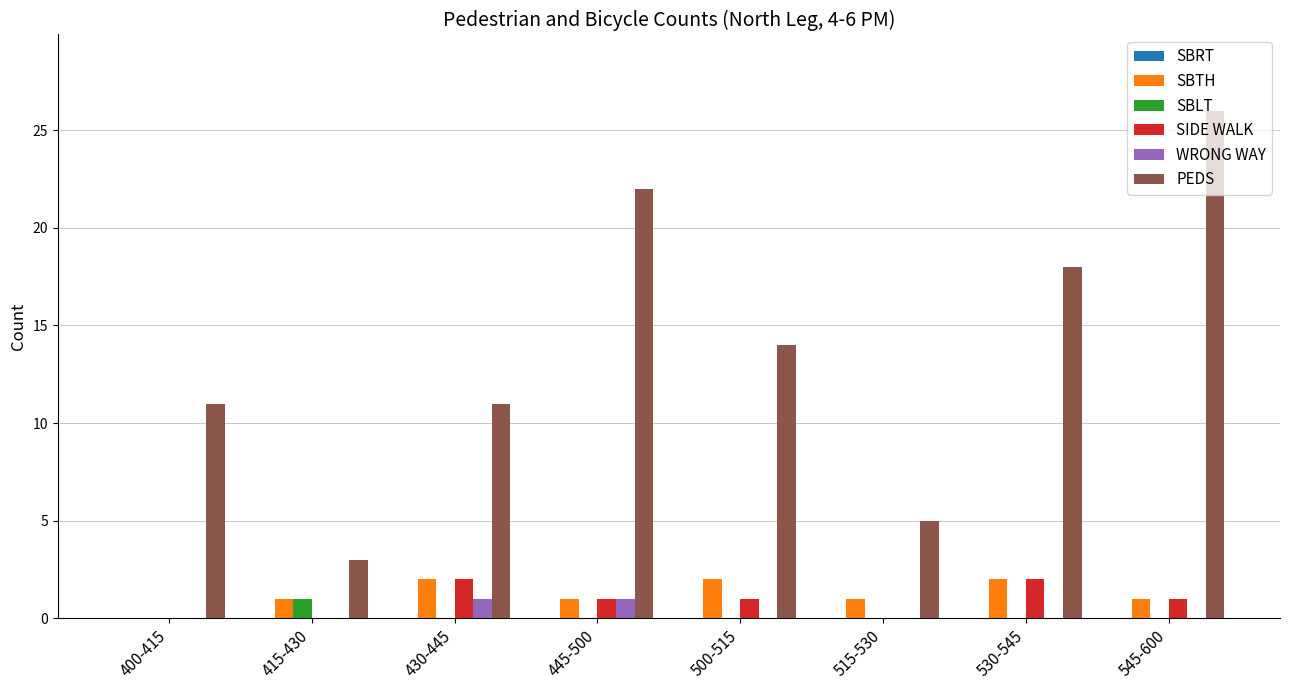

At which label is PEDS closest to 14?

500-515